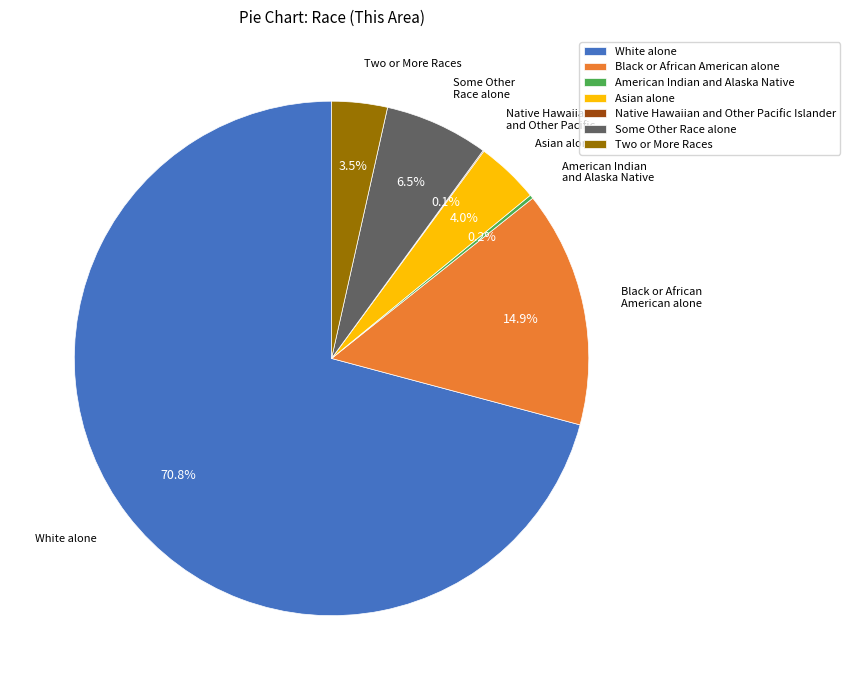

Which slice is the largest?

White alone